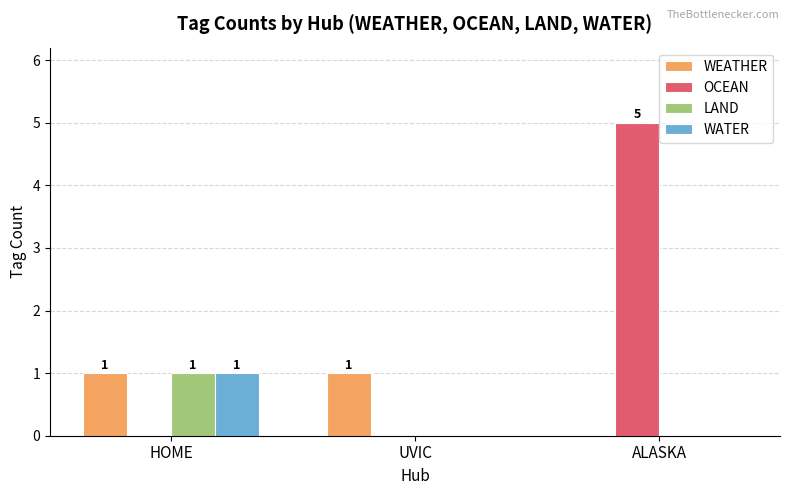

Are the bars horizontal?

No